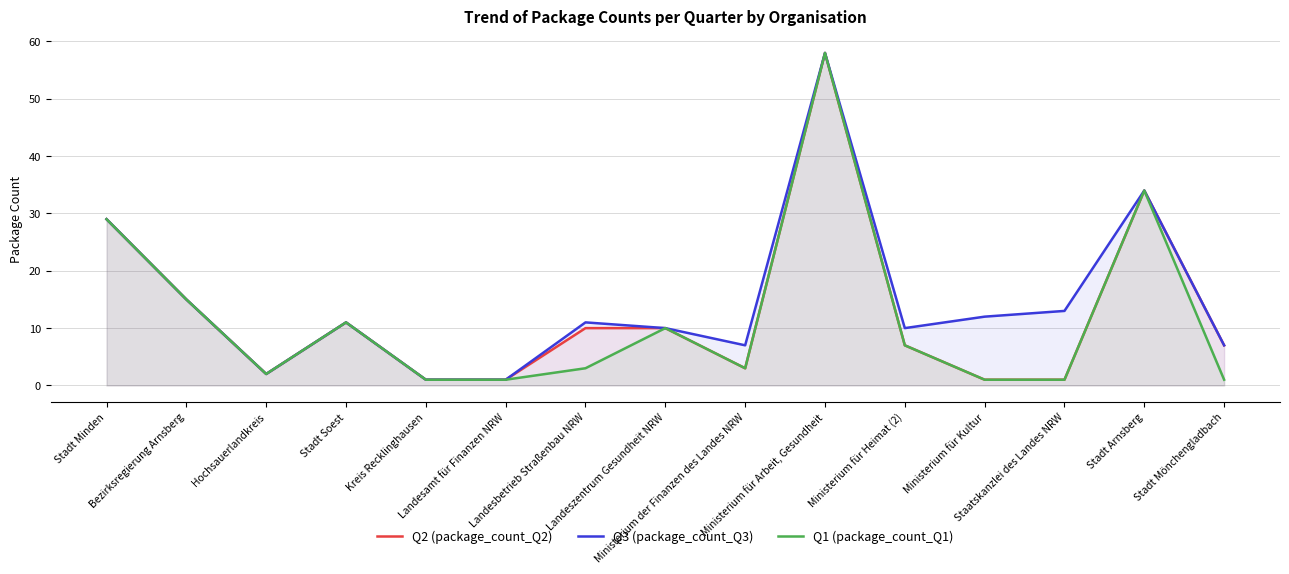

Reading left to right, extract all data points from this chart.

Q2 (package_count_Q2): 29	15	2	11	1	1	10	10	3	58	7	1	1	34	7
Q3 (package_count_Q3): 29	15	2	11	1	1	11	10	7	58	10	12	13	34	7
Q1 (package_count_Q1): 29	15	2	11	1	1	3	10	3	58	7	1	1	34	1